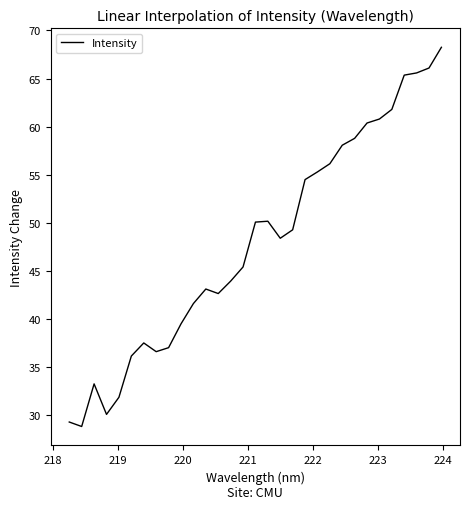

What is the maximum value shown in the chart?

68.2